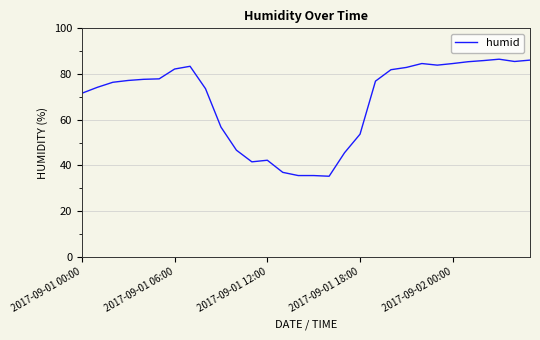

What is the smallest value displayed?

35.3